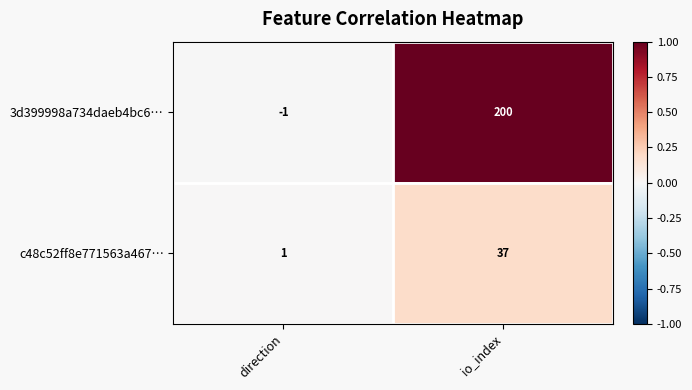

Reading left to right, transcribe all the data shown in this chart.

3d399998a734daeb4bc6…: direction=-1	io_index=200
c48c52ff8e771563a467…: direction=1	io_index=37